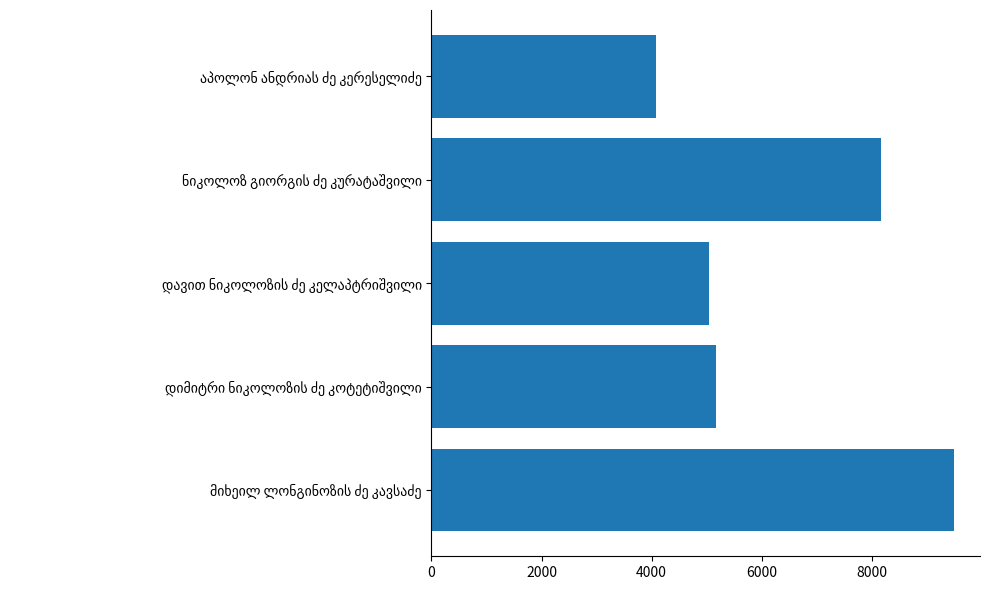

What is the smallest value displayed?

4077